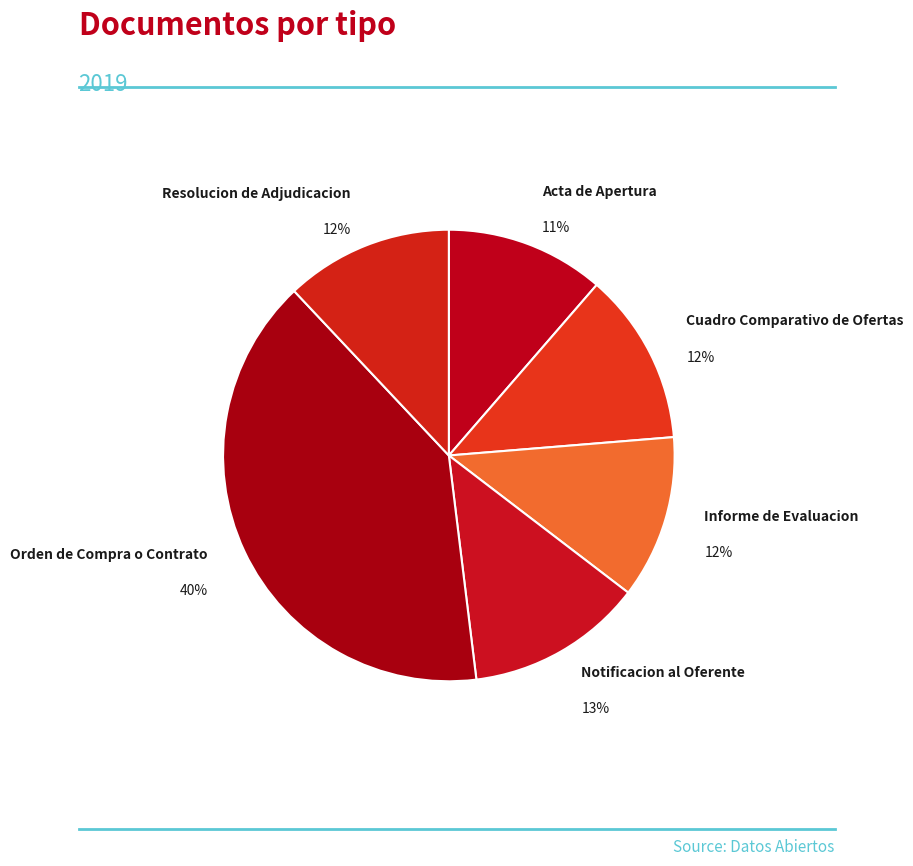

To the nearest percent, what is the average slice percentage?

17%